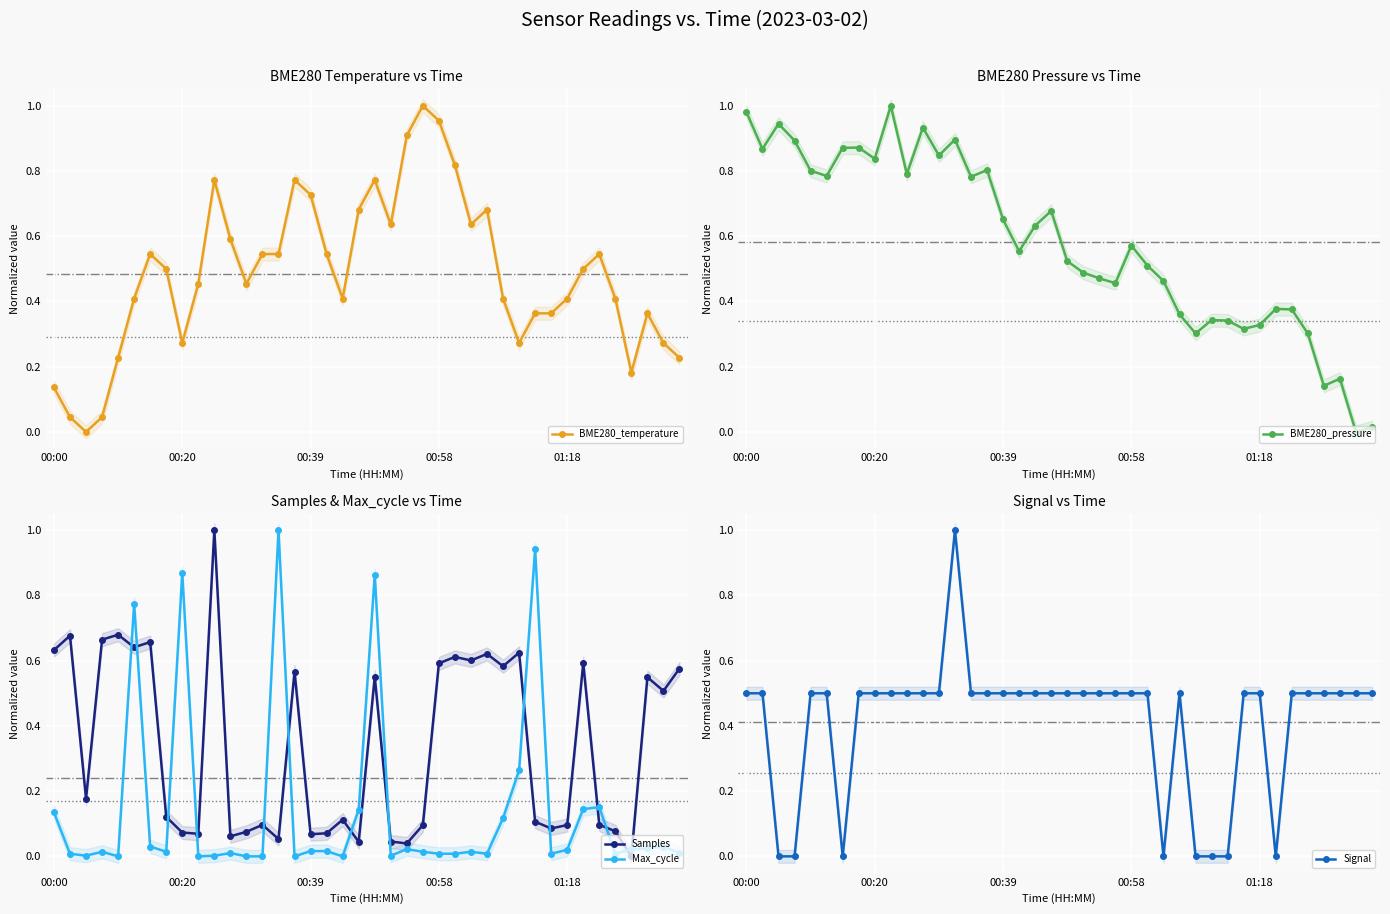

True or false: Max_cycle has more than 1 interior local peaks.

True